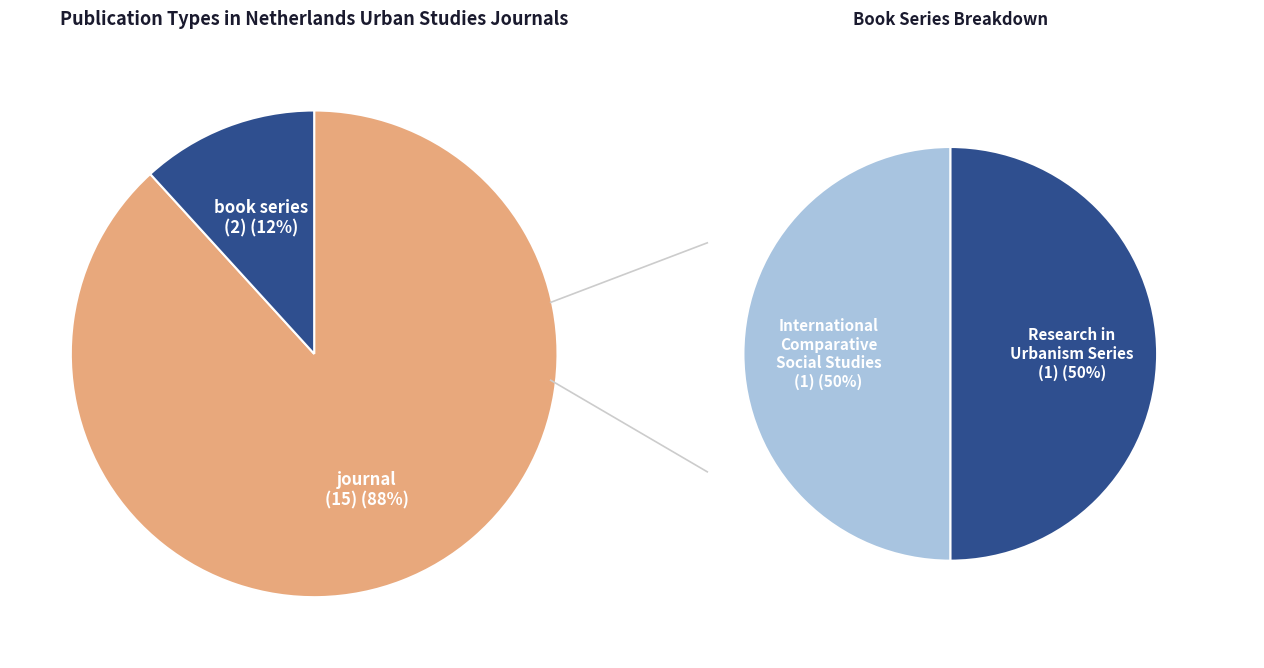

To the nearest percent, what is the difference between the largest and smallest slice percentages?

76%